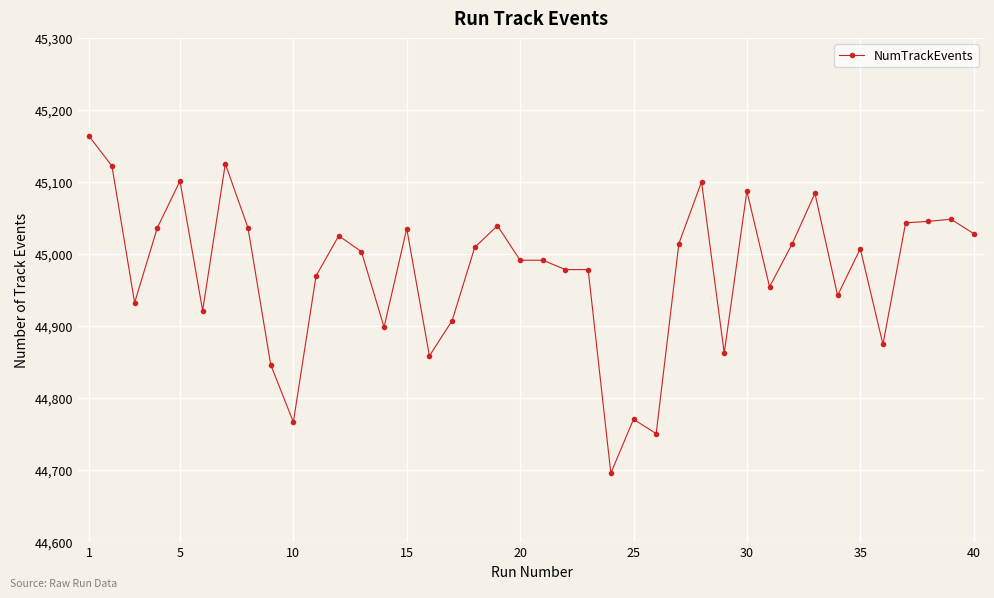

What is the minimum value shown in the chart?

44695